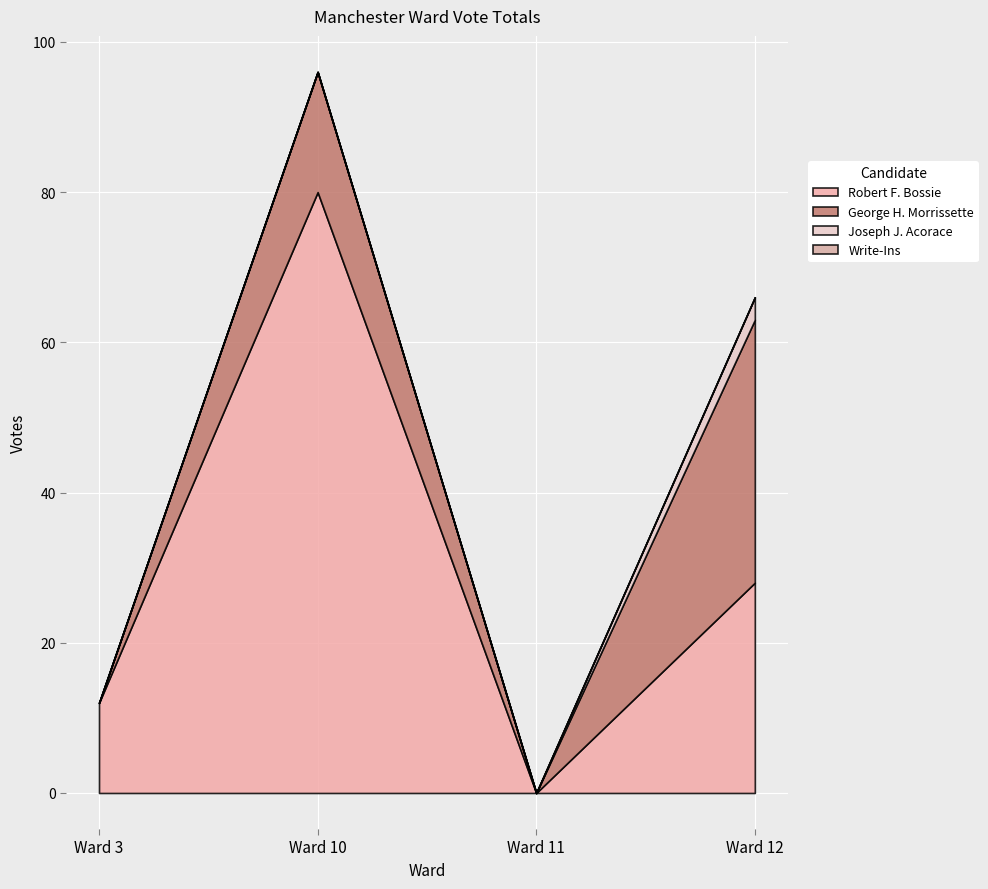

True or false: Robert F. Bossie and Joseph J. Acorace cross at least once.

False